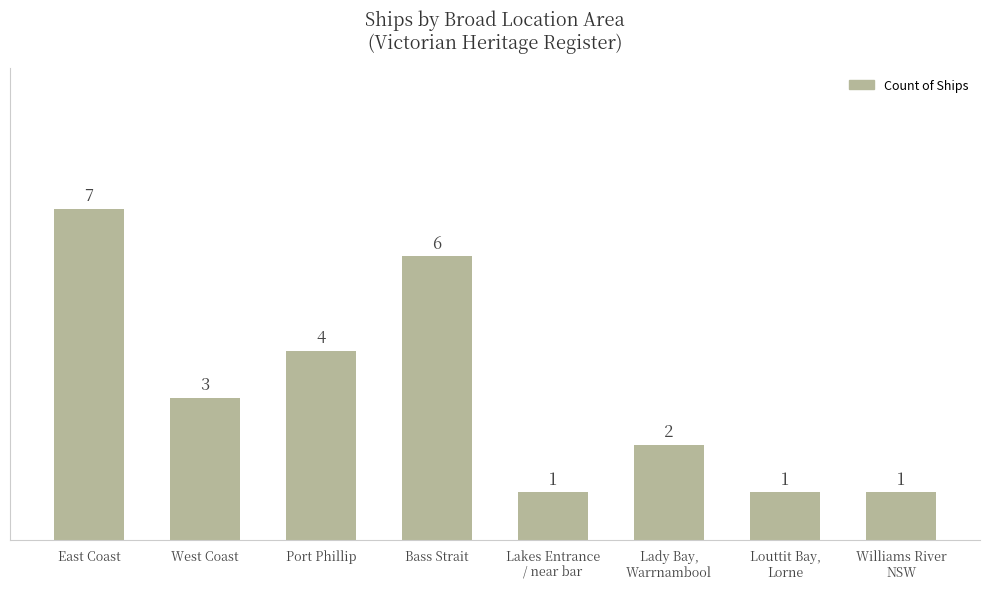

What is the maximum value shown in the chart?

7